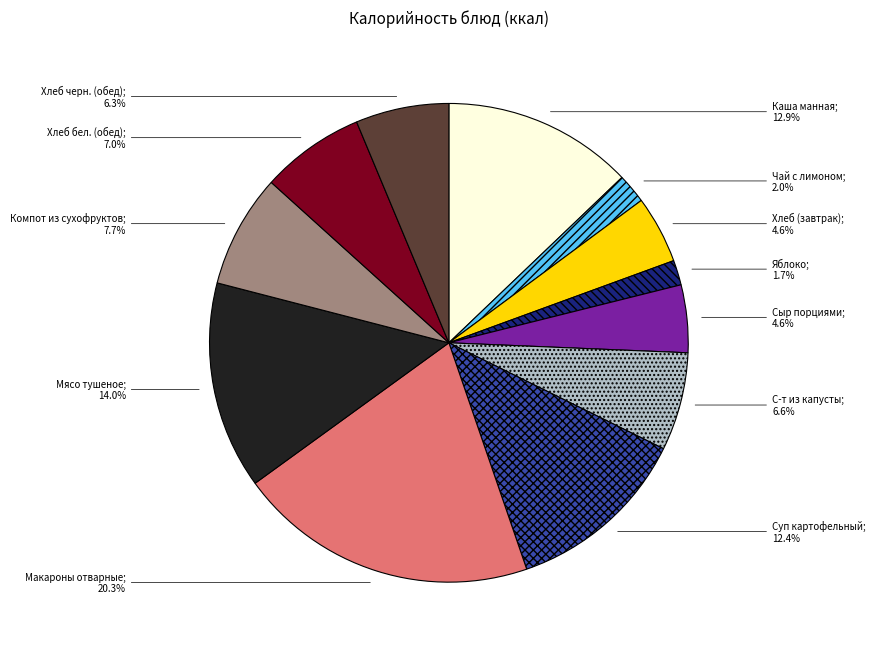

What is the smallest slice in the pie chart?

Яблоко